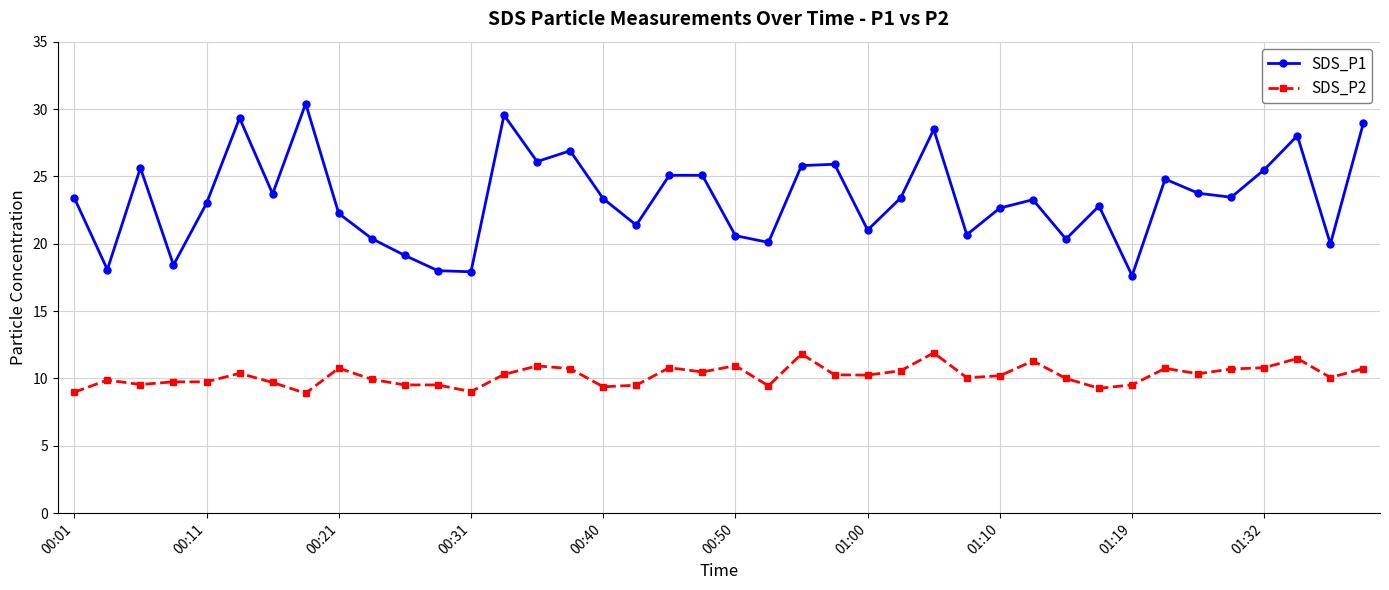

Which series has the largest total across all categories?

SDS_P1